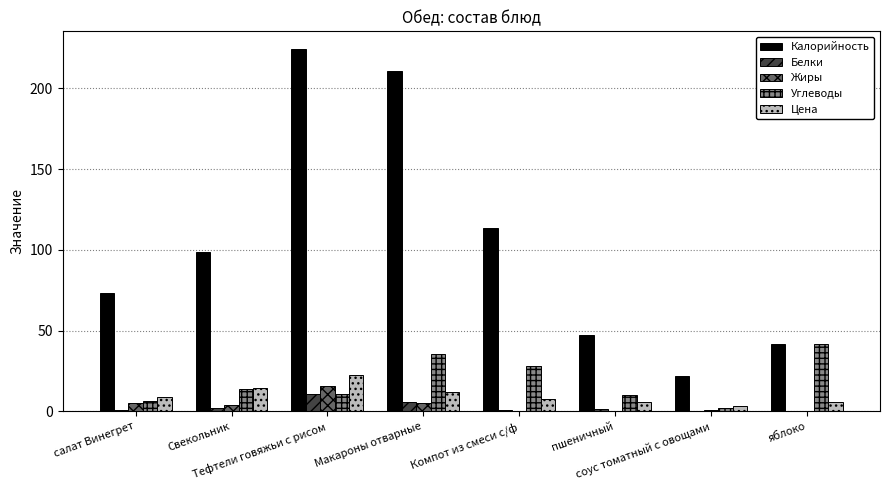

Which series has the largest total across all categories?

Калорийность